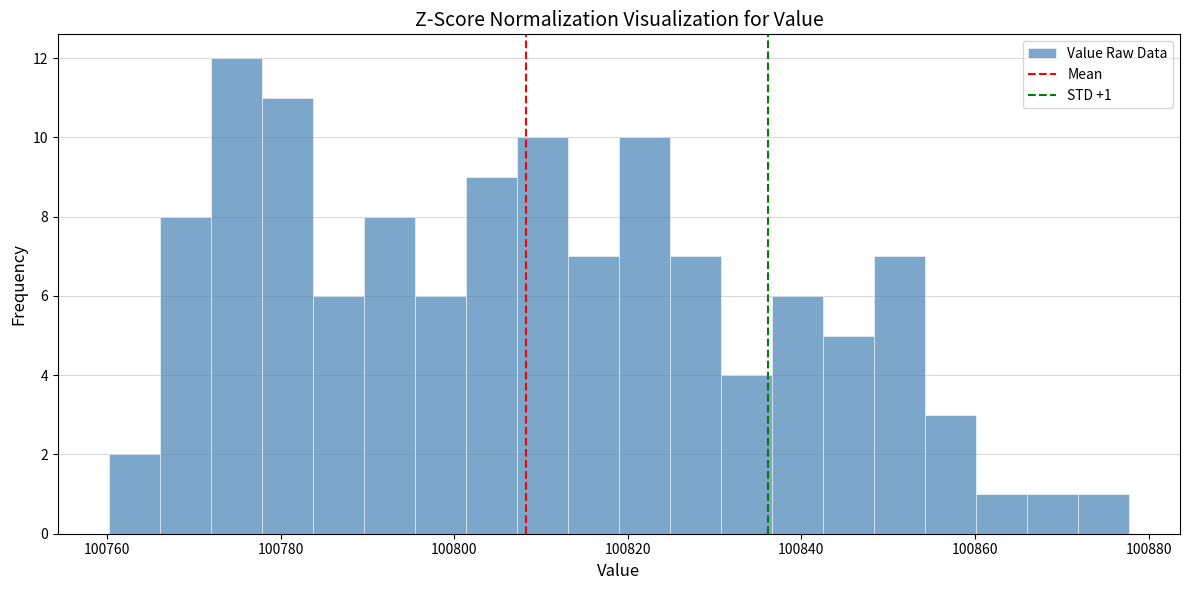

Around what value on the x-axis is the tallest bar? Give the approximate position of its centre, as read against the axis.

100774